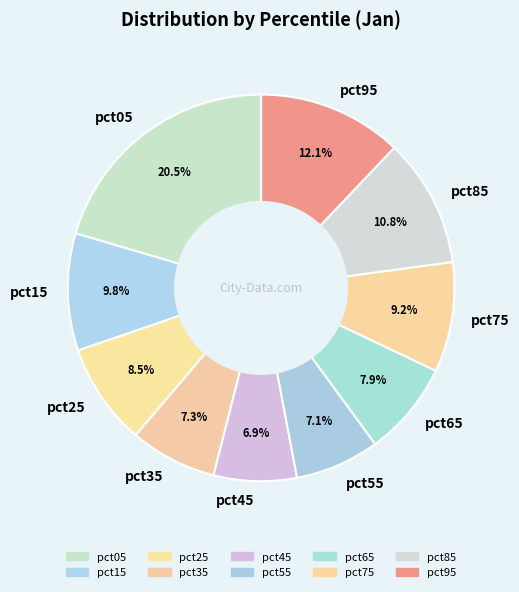

Which slice is the largest?

pct05